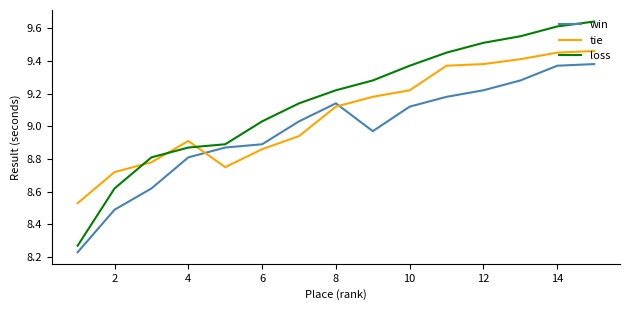

Does the chart display data point markers on the line(s)?

No